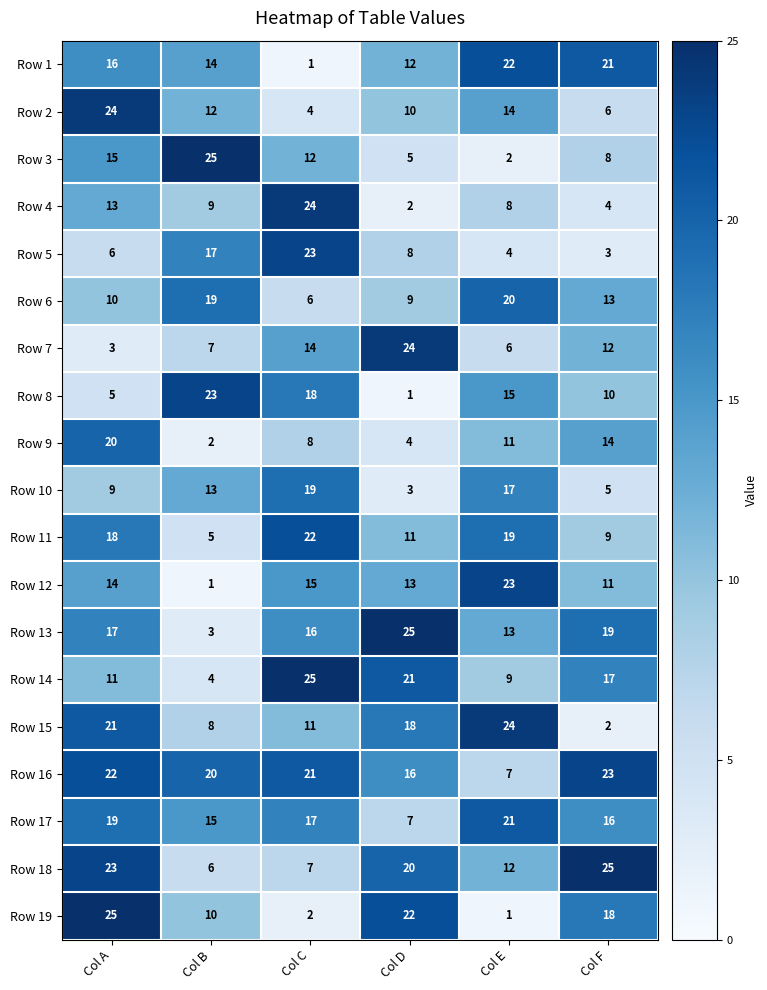

How many series are shown in this chart?

19